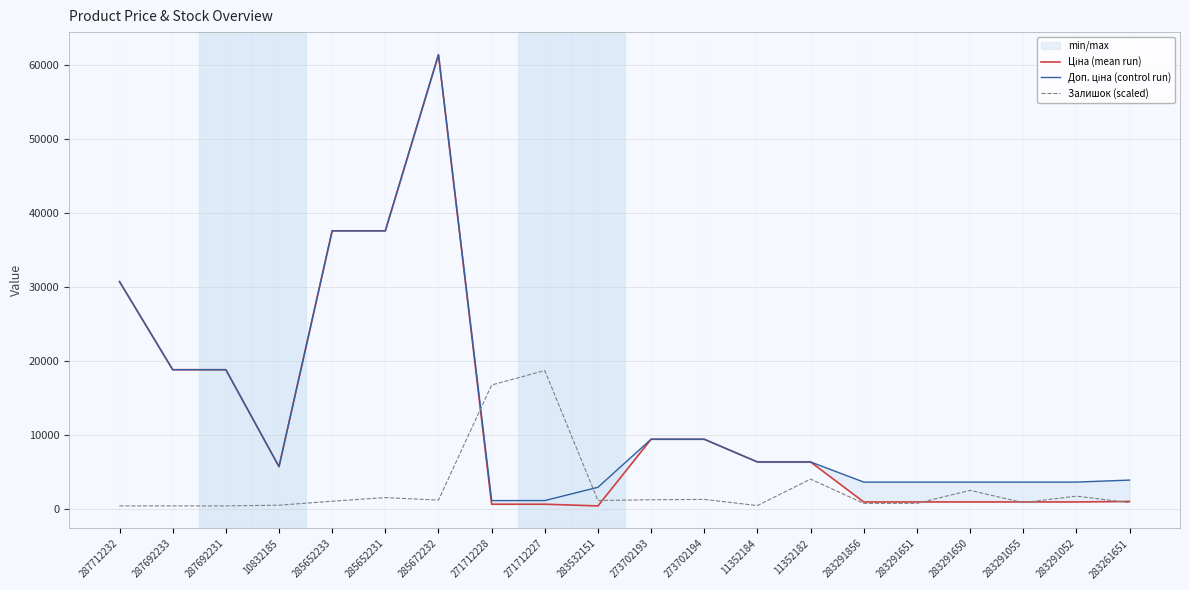

Reading left to right, extract all data points from this chart.

Ціна (mean run): 30717.1	18796.8	18796.8	5673.8	37593.6	37593.6	61434.3	589.9	589.9	359.9	9384.0	9384.0	6308.8	6308.8	895.9	895.9	895.9	895.9	895.9	963.5
Доп. ціна (control run): 30717.1	18796.8	18796.8	5673.8	37593.6	37593.6	61434.3	1081.7	1081.7	2878.8	9384.0	9384.0	6308.8	6308.8	3583.6	3583.6	3583.6	3583.6	3583.6	3854.0
Залишок (scaled): 359.9	359.9	359.9	457.8	996.7	1486.6	1143.7	16722.6	18682.2	1094.7	1192.7	1241.7	408.8	3985.1	702.8	702.8	2466.4	800.8	1682.6	800.8